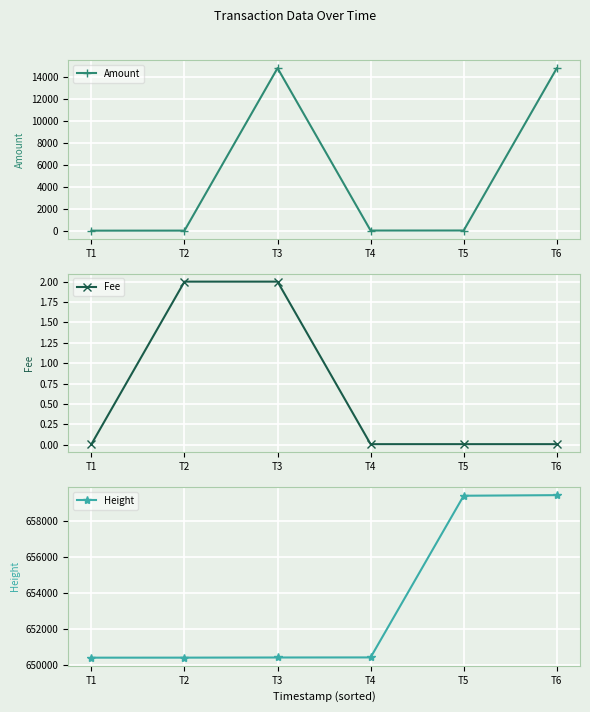

True or false: Amount has more than 1 interior local peaks.

False